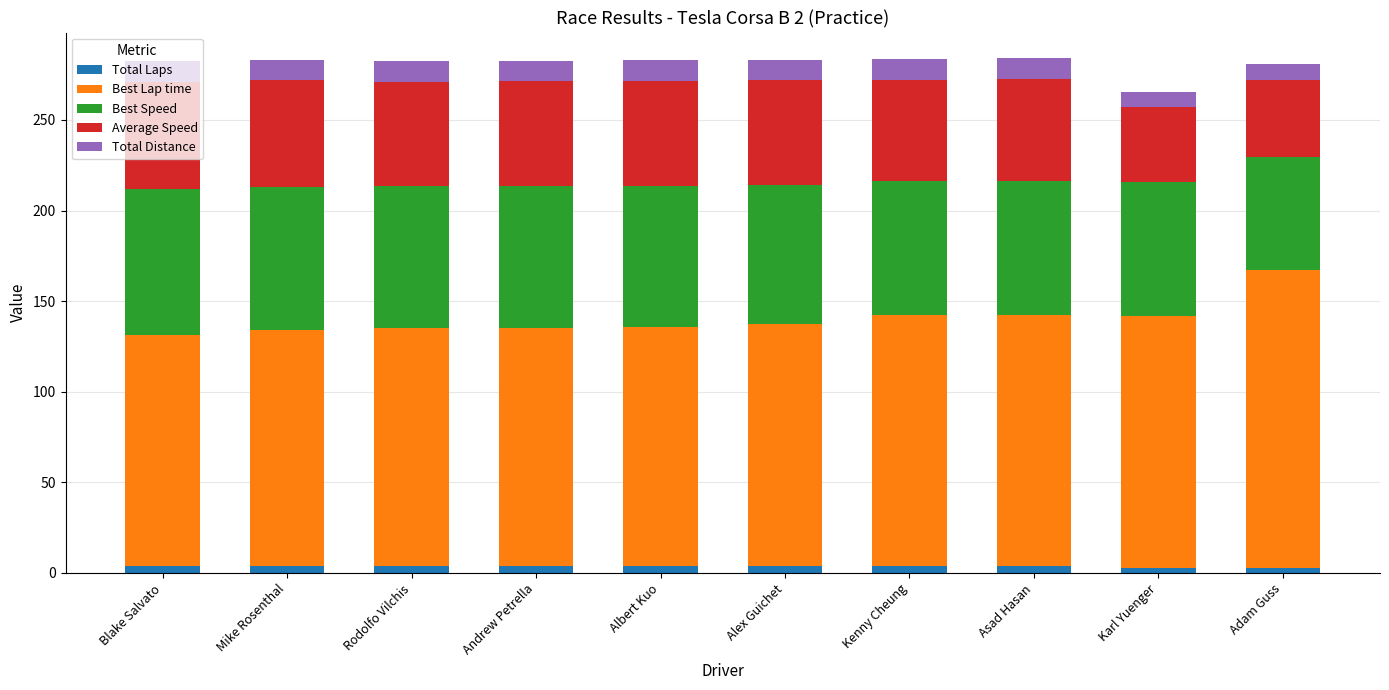

What is the sum of all Total Laps values?

38.0